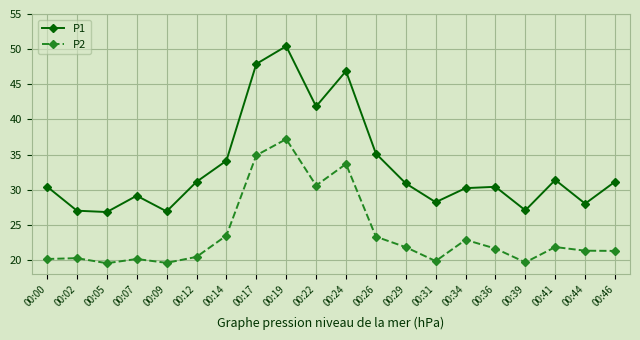

What is the total value across all series at 00:24?

80.6